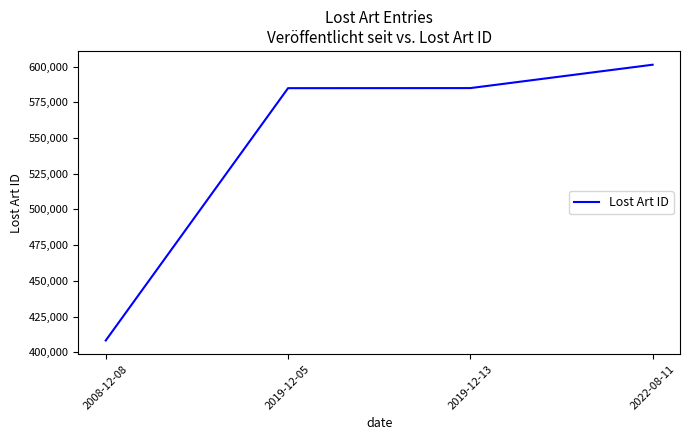

Approximately how many times larger is the value at 2022-08-11 compared to 2019-12-13?

1.0